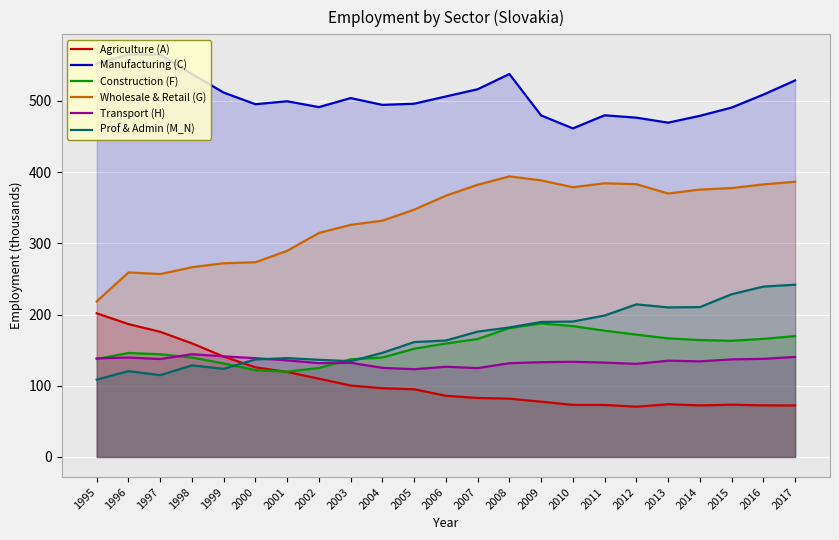

What is the total value across all series at 1998?

1376.4